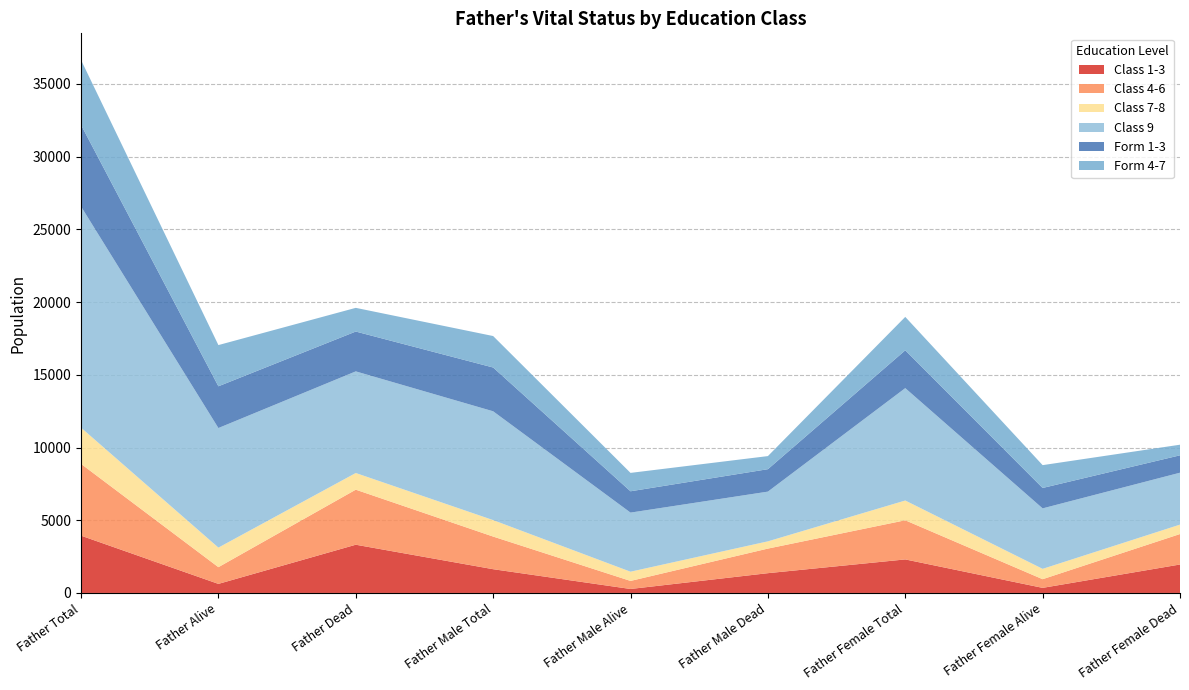

Reading left to right, extract all data points from this chart.

Class 1-3: 3939	623	3316	1633	273	1360	2306	350	1956
Class 4-6: 4935	1150	3785	2244	554	1690	2691	596	2095
Class 7-8: 2491	1345	1146	1132	634	498	1359	711	648
Class 9: 15209	8221	6988	7482	4063	3419	7727	4158	3569
Form 1-3: 5610	2871	2739	3010	1467	1543	2600	1404	1196
Form 4-7: 4462	2833	1629	2164	1264	900	2298	1569	729